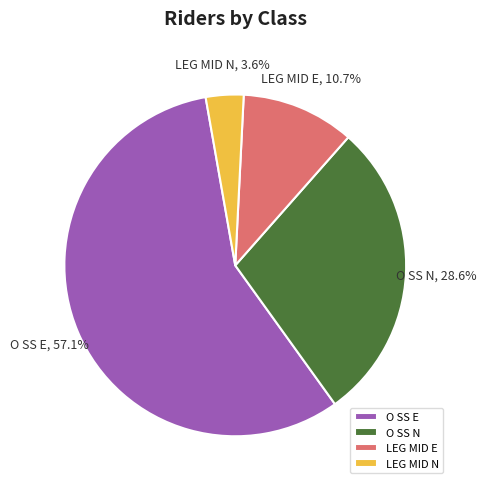

What percentage is the LEG MID N slice, to the nearest percent?

4%